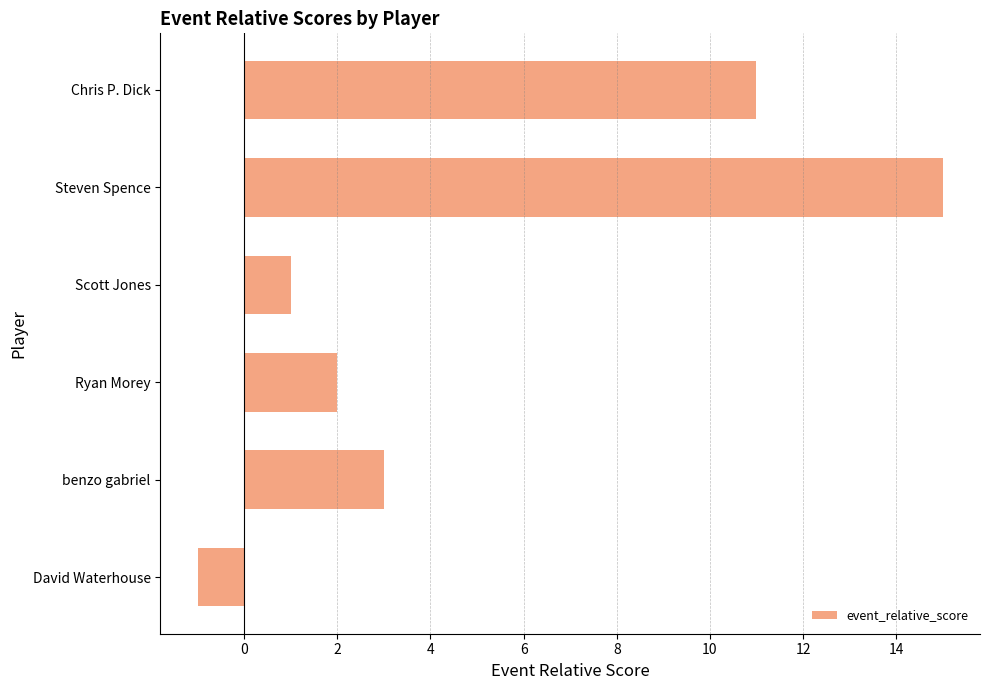

Read the value at benzo gabriel, to the nearest 5.

5